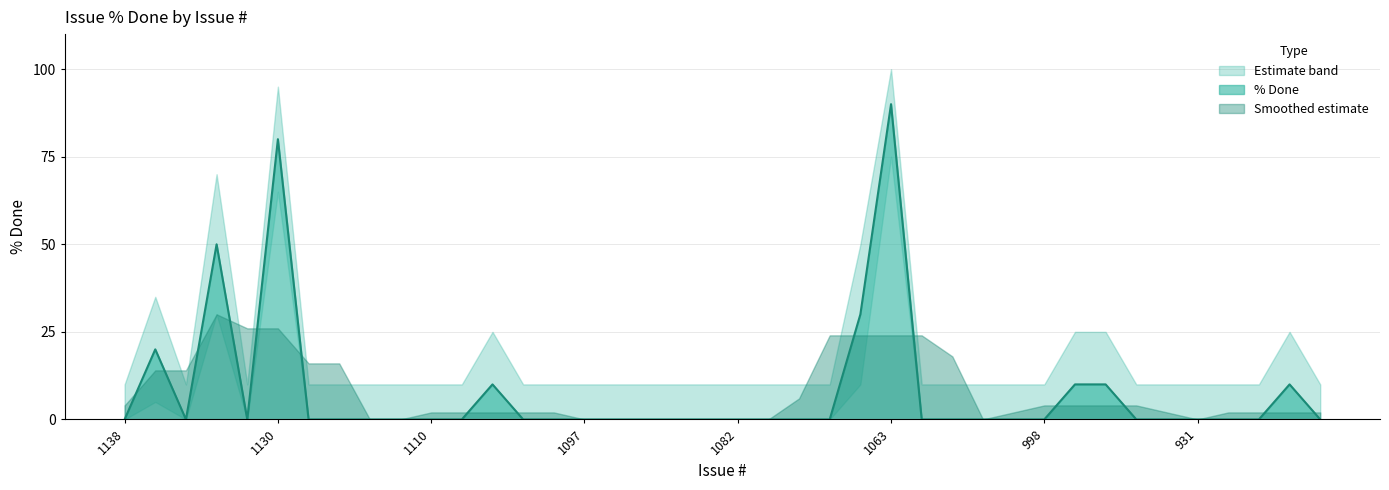

At which label does % Done reach its peak?

1063